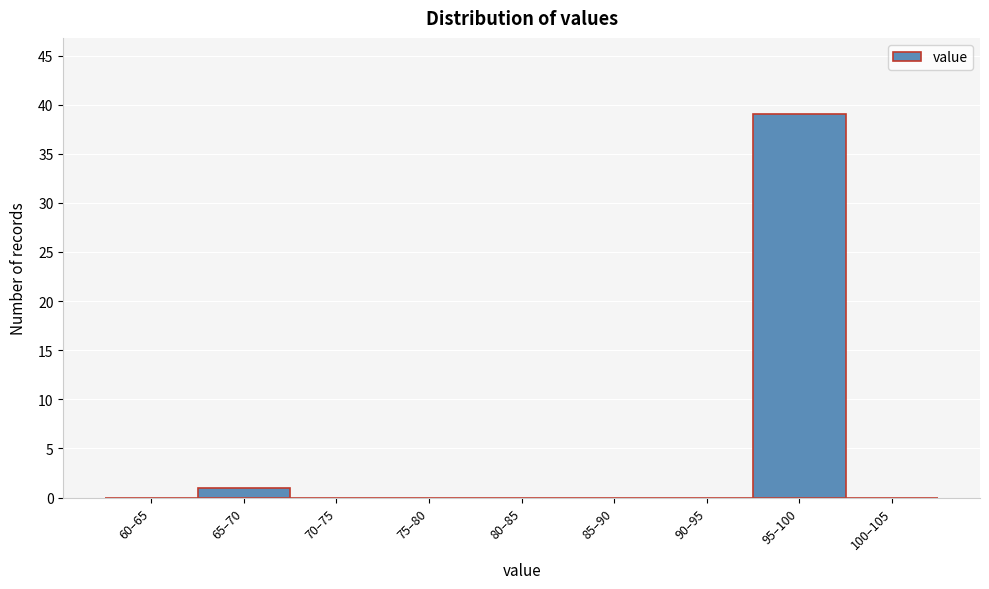

Reading left to right, what are all the values shown in this chart?

60–65=0	65–70=1	70–75=0	75–80=0	80–85=0	85–90=0	90–95=0	95–100=39	100–105=0